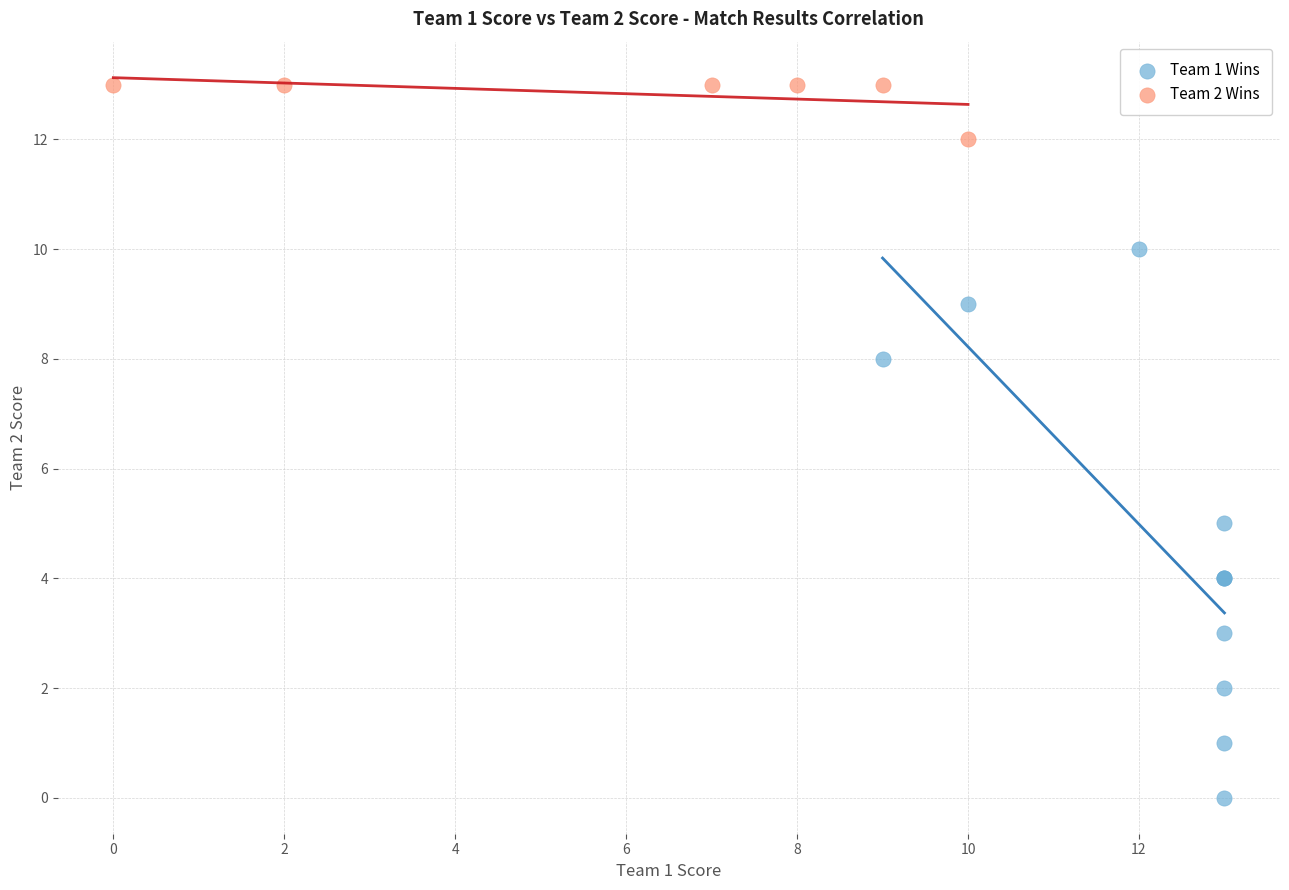

Which series contains the highest Y value?

Team 2 Wins